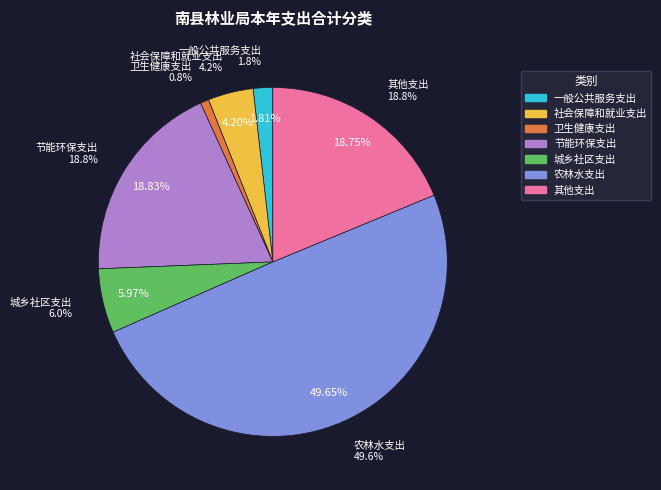

Does 农林水支出 account for over 50% of the chart?

No